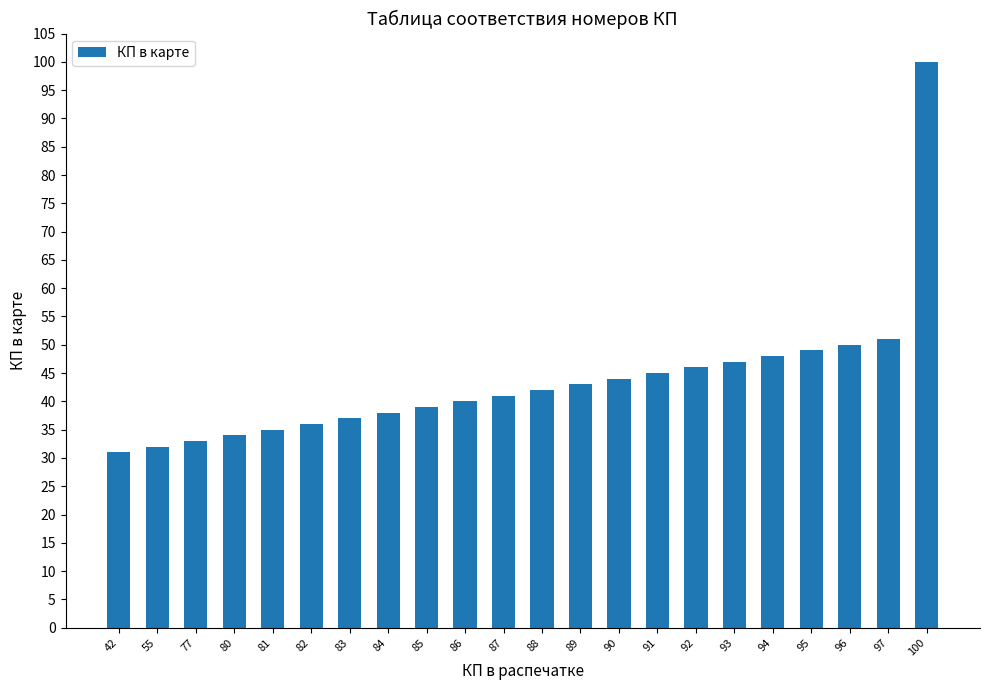

List the labels in order of value, largest first.

100, 97, 96, 95, 94, 93, 92, 91, 90, 89, 88, 87, 86, 85, 84, 83, 82, 81, 80, 77, 55, 42